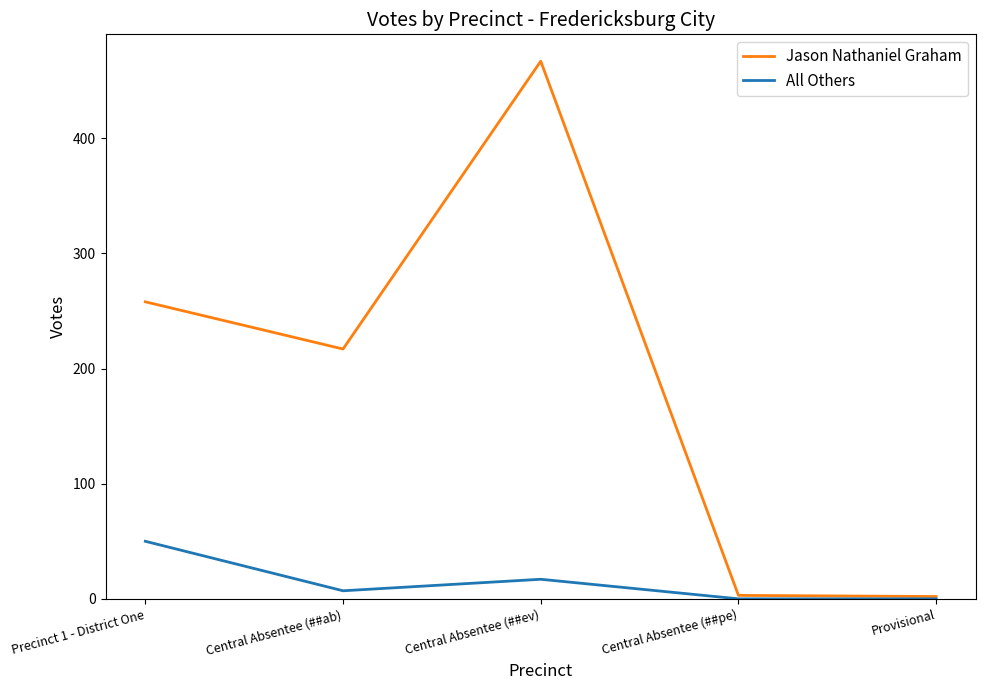

Which label corresponds to the largest value in the chart?

Central Absentee (##ev)